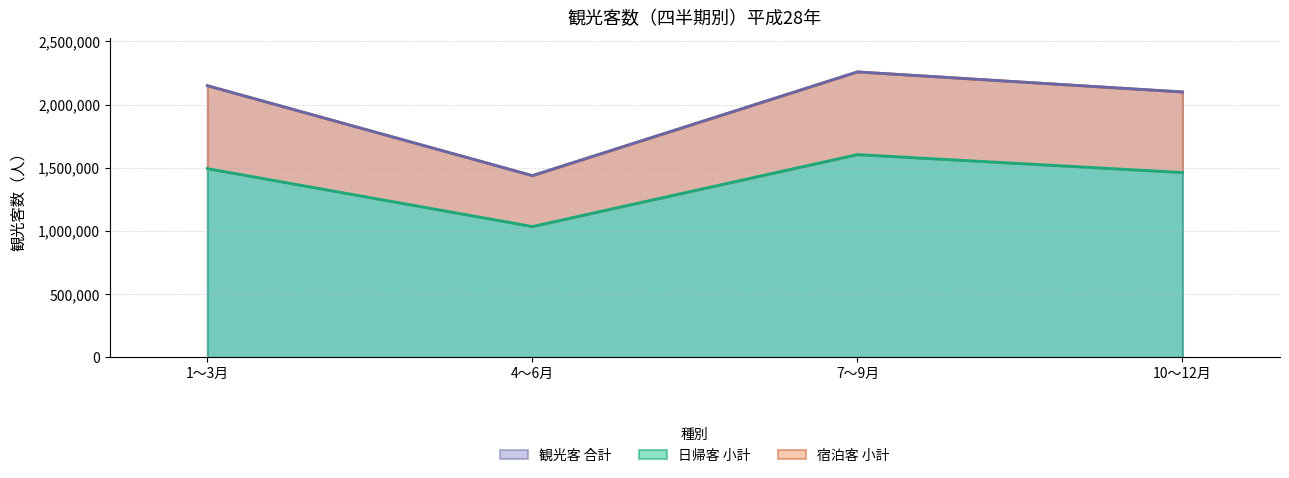

Which category has the highest value in the 日帰客 小計 series?

7～9月